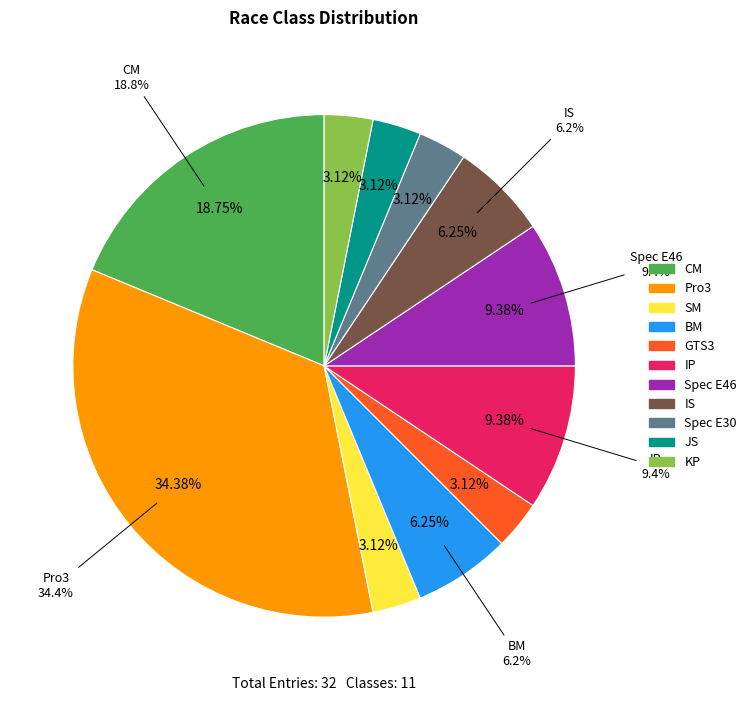

Which category has the smallest portion of the pie?

SM